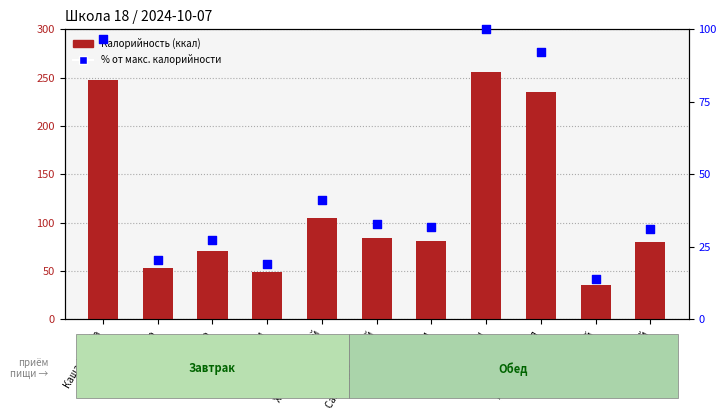

What is the total value across all series at Салат Удмуртский?

117.6